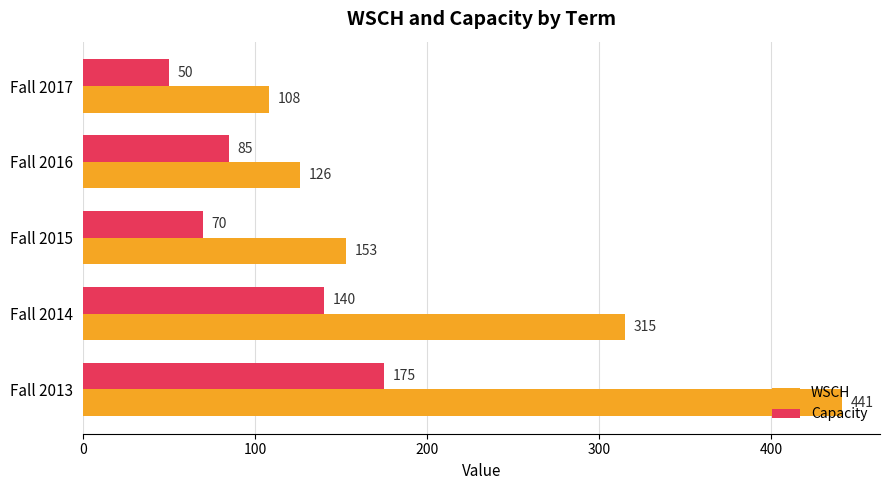

What is the difference between the highest and lowest values at Fall 2013?

266.0